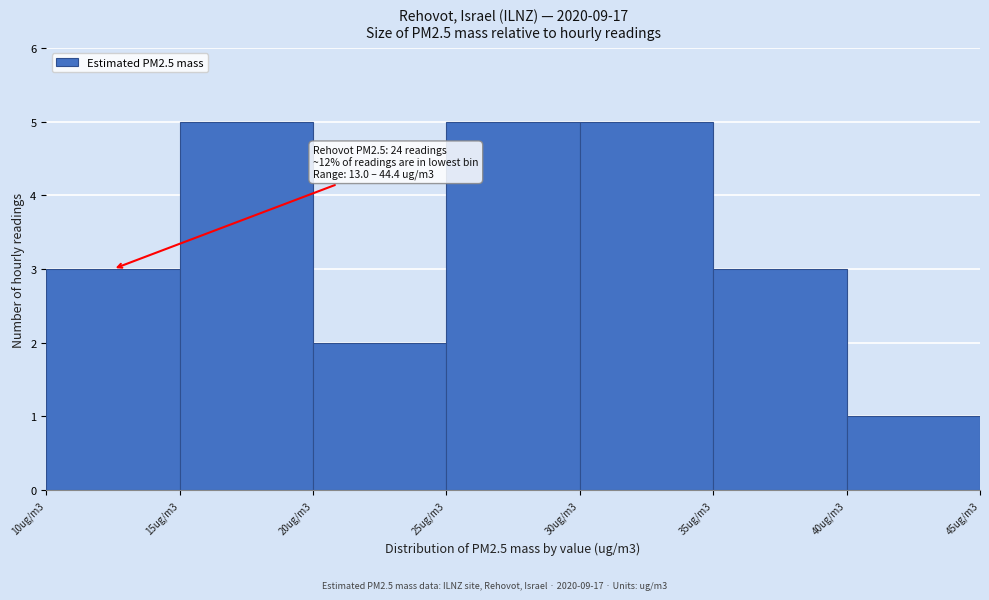

Reading left to right, list all the values displayed in this chart.

3	5	2	5	5	3	1